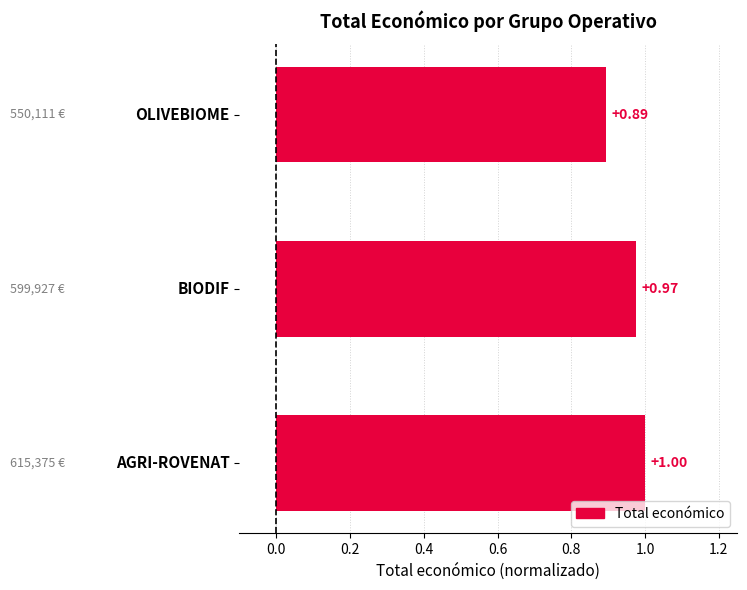

How many bars are there in total?

3